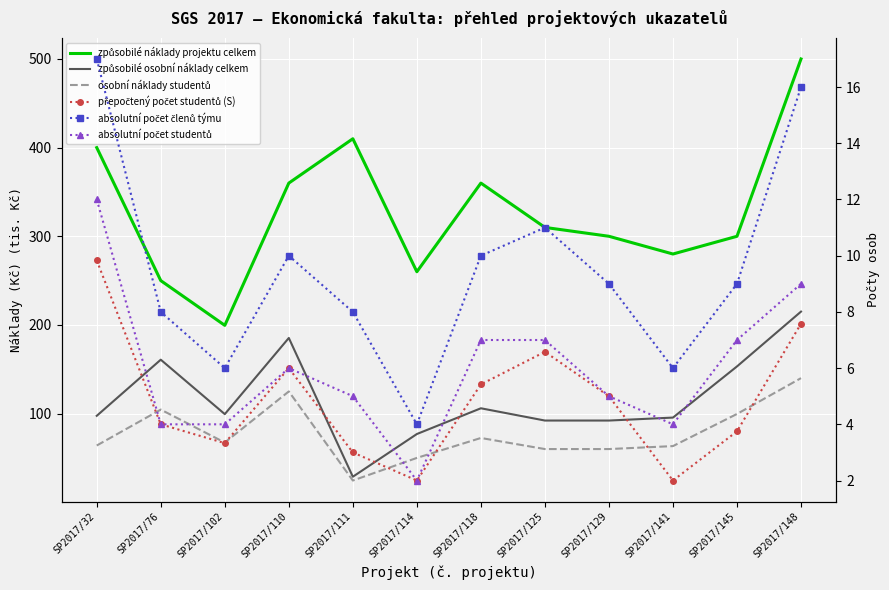

At which category does absolutní počet studentů reach its first local valley?

SP2017/114